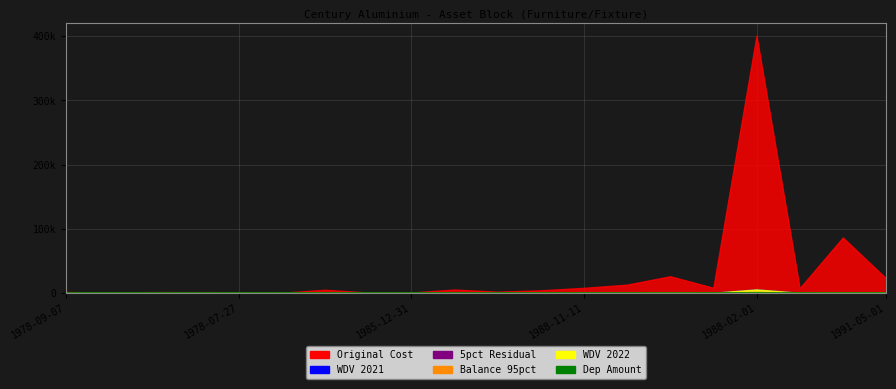

How many distinct data groups are displayed?

6